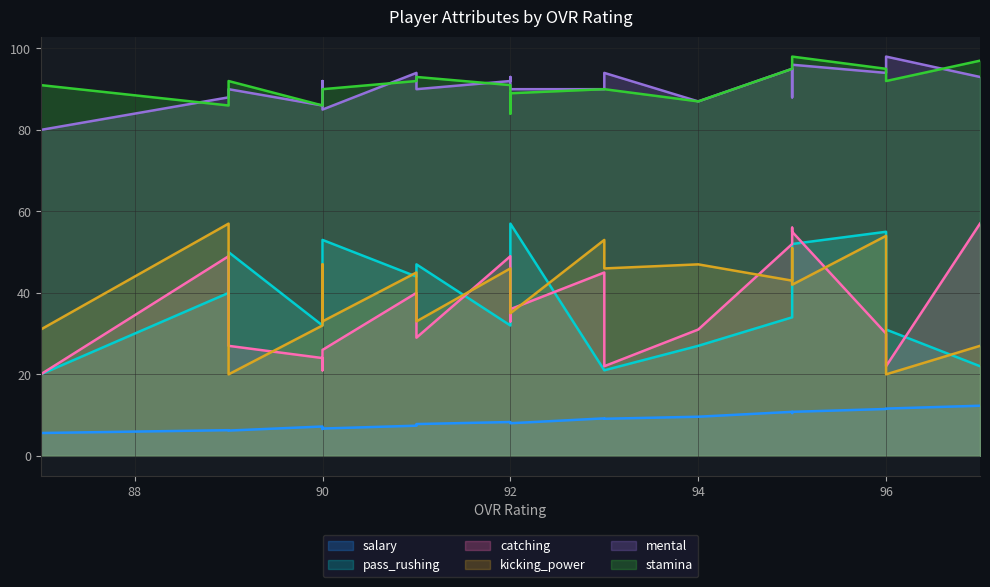

What is the value of the stamina point at the 11th from the left?

84.0